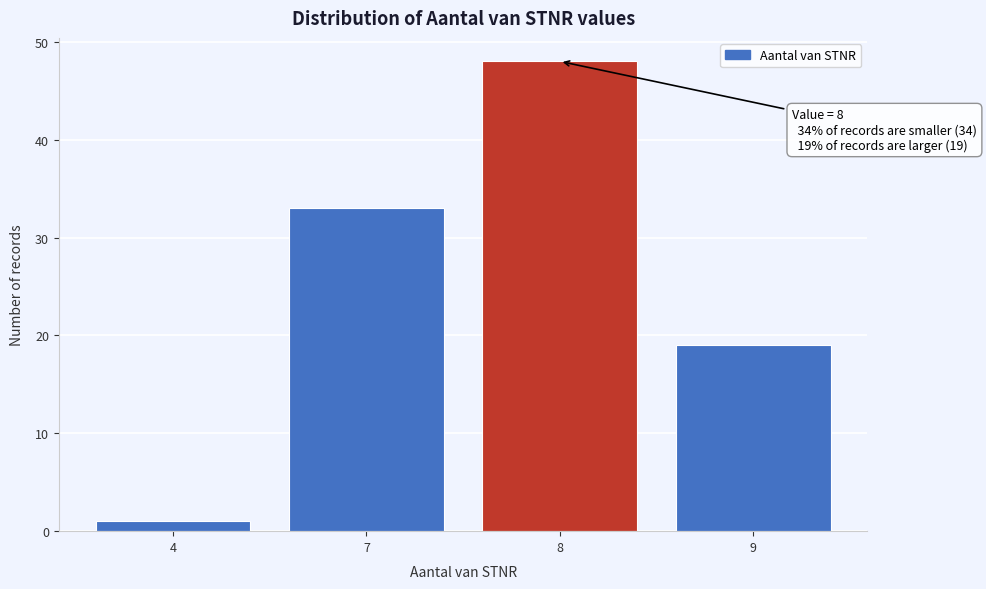

Reading left to right, transcribe all the data shown in this chart.

4=1	7=33	8=48	9=19